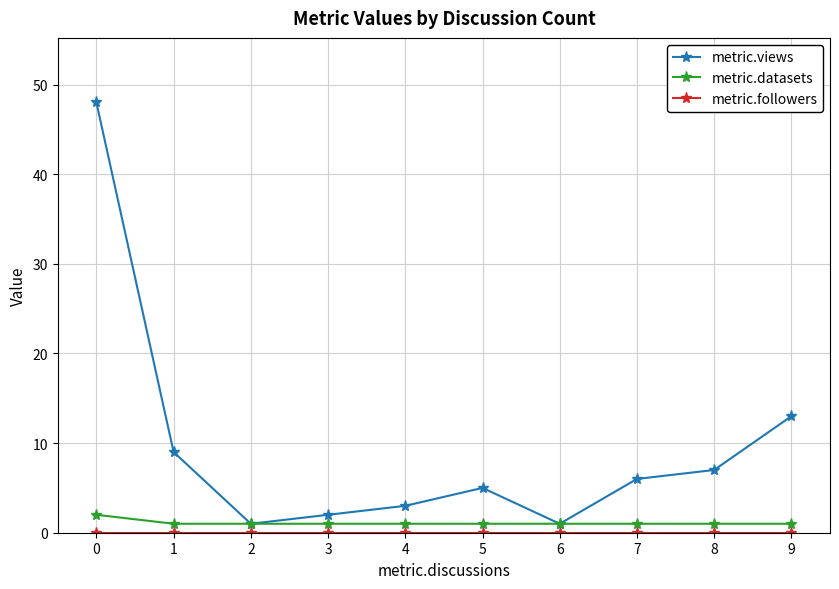

Which series has the widest spread of values?

metric.views